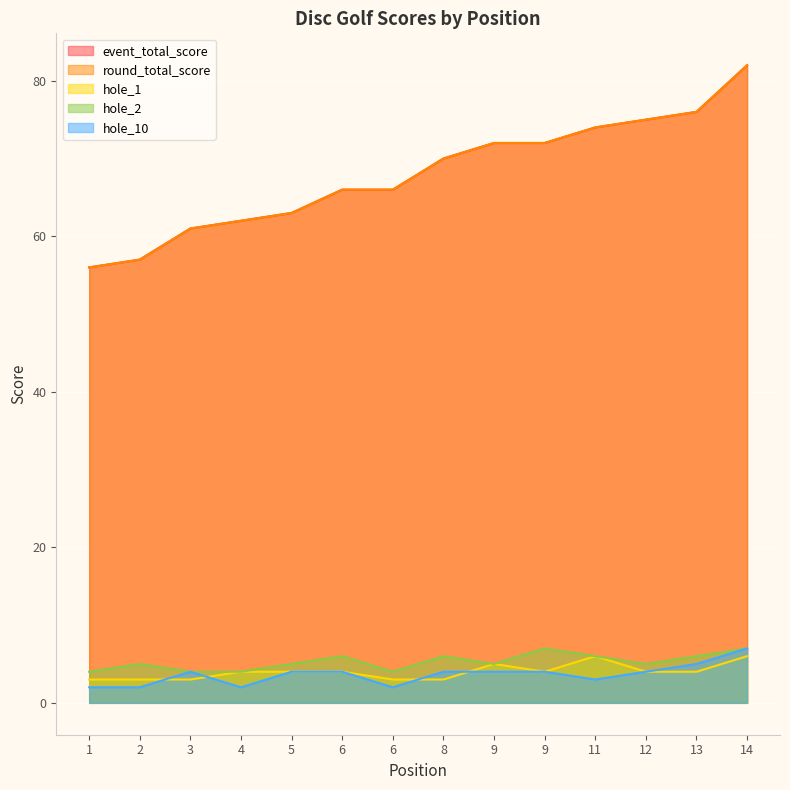

What value does the event_total_score series have at 6, to the nearest 10?

70